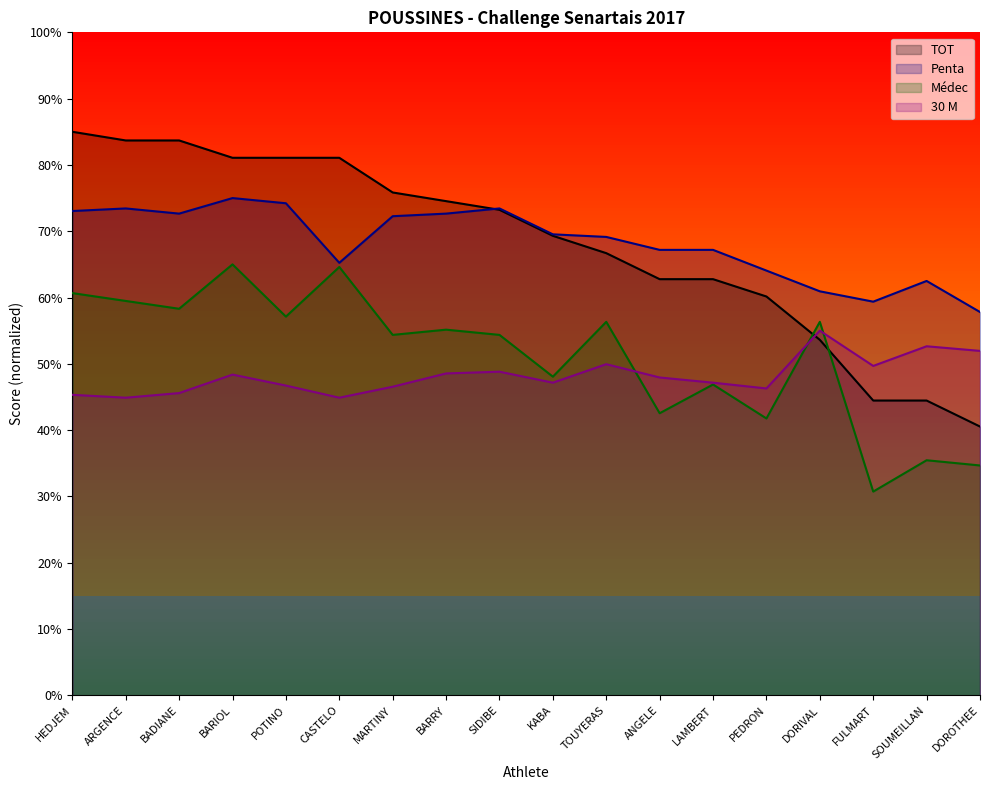

What is the label of the 9th point from the right?

KABA